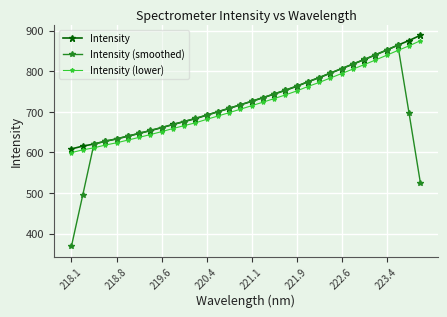

After their last crossing, which series has the higher values: Intensity or Intensity (smoothed)?

Intensity